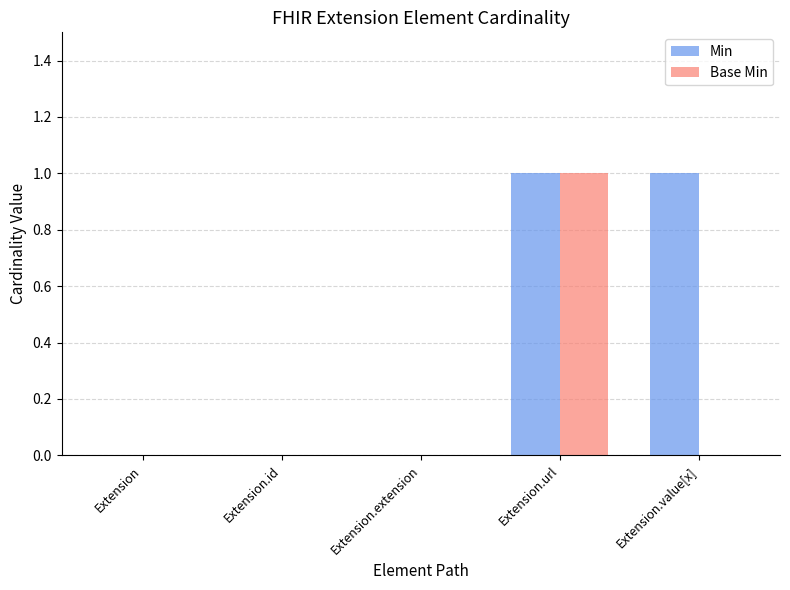

What are all the series names shown in the legend?

Min, Base Min